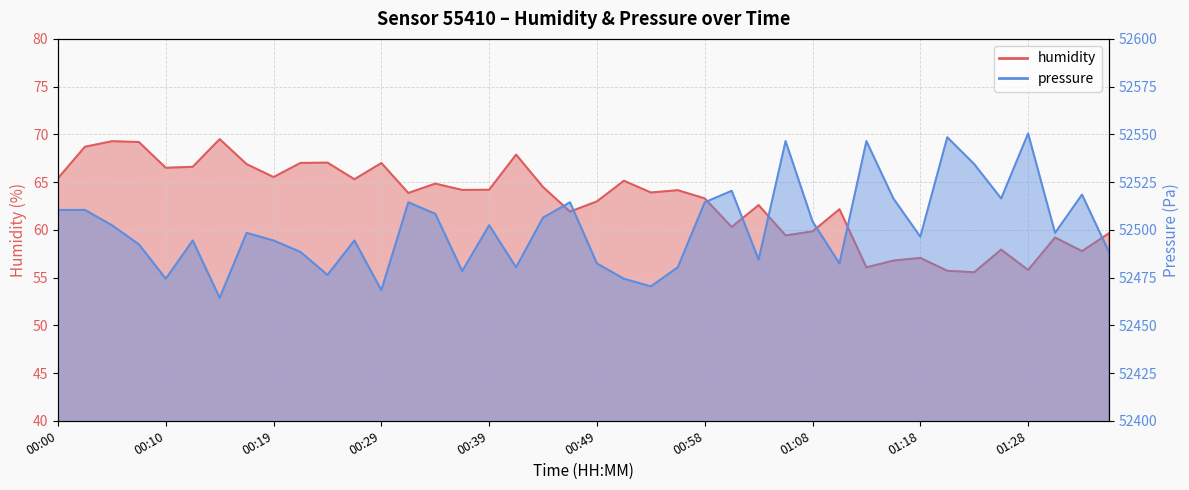

What is the label of the 2nd point from the right?

01:32